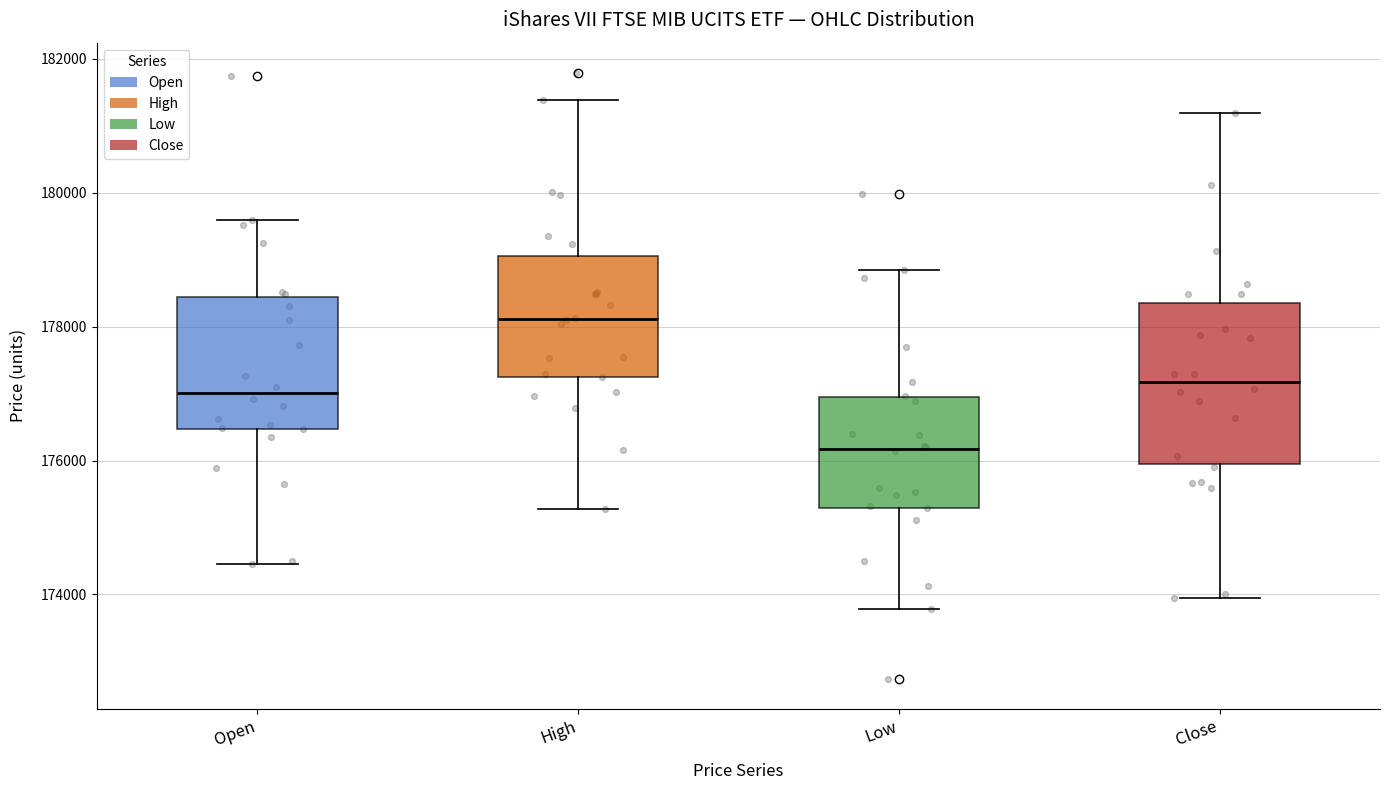

Comparing the boxes themselves (not the whiskers), which one is the tallest?

Close